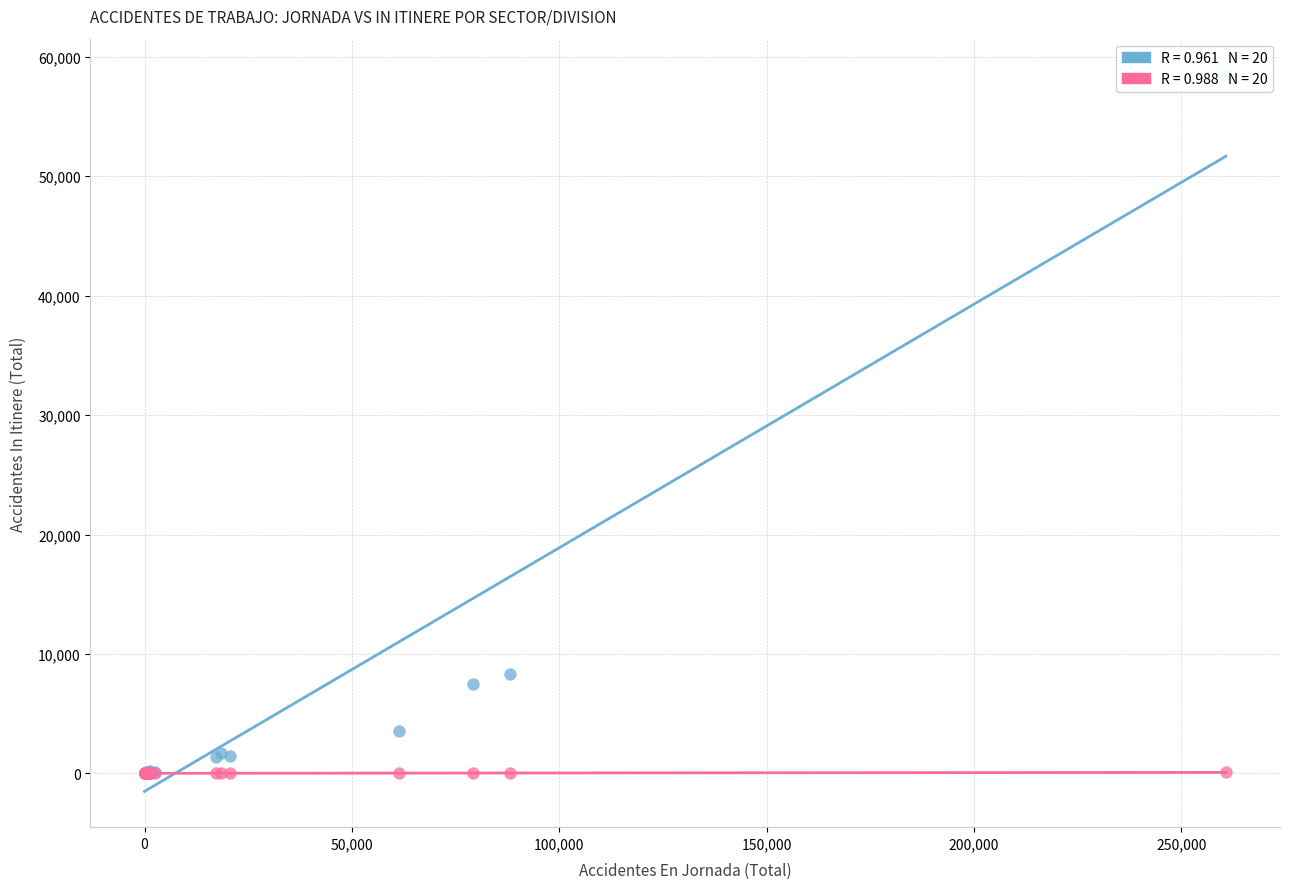

Across all series, what Y value is closest to 29262?

8336